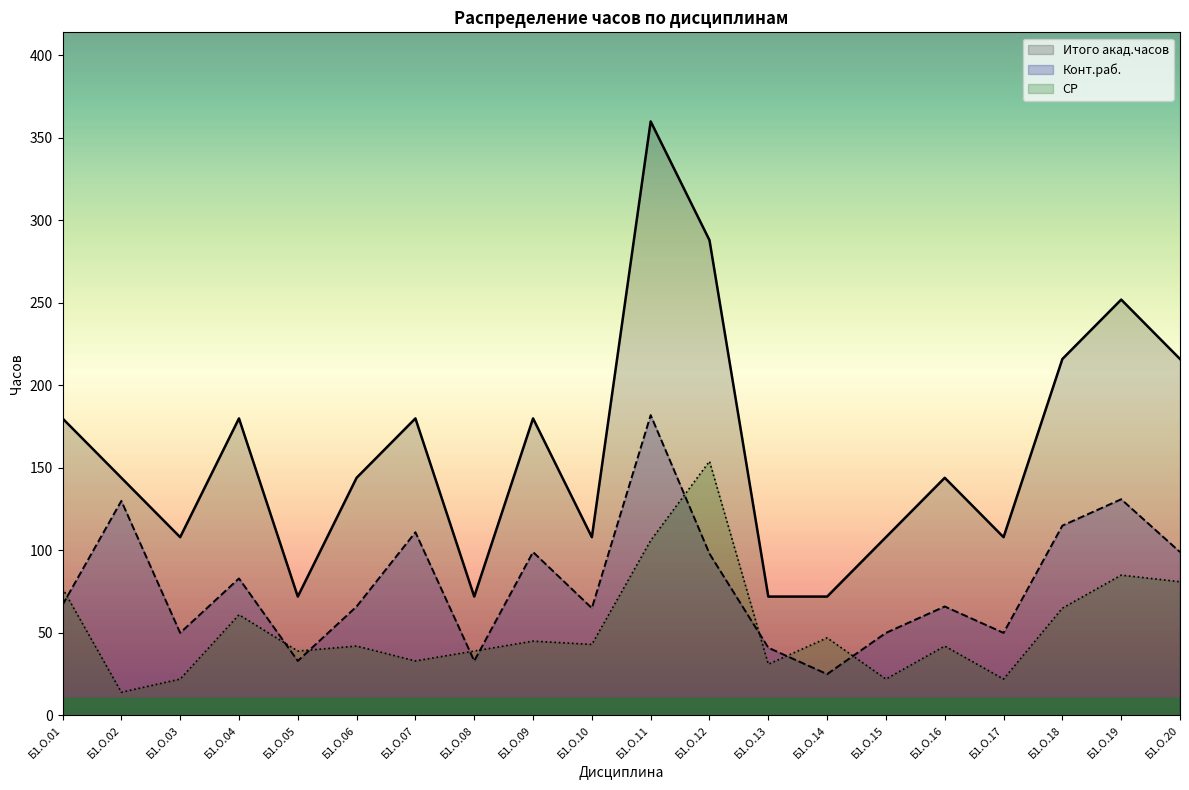

What is the difference between the Итого акад.часов values at Б1.О.03 and Б1.О.11?

252